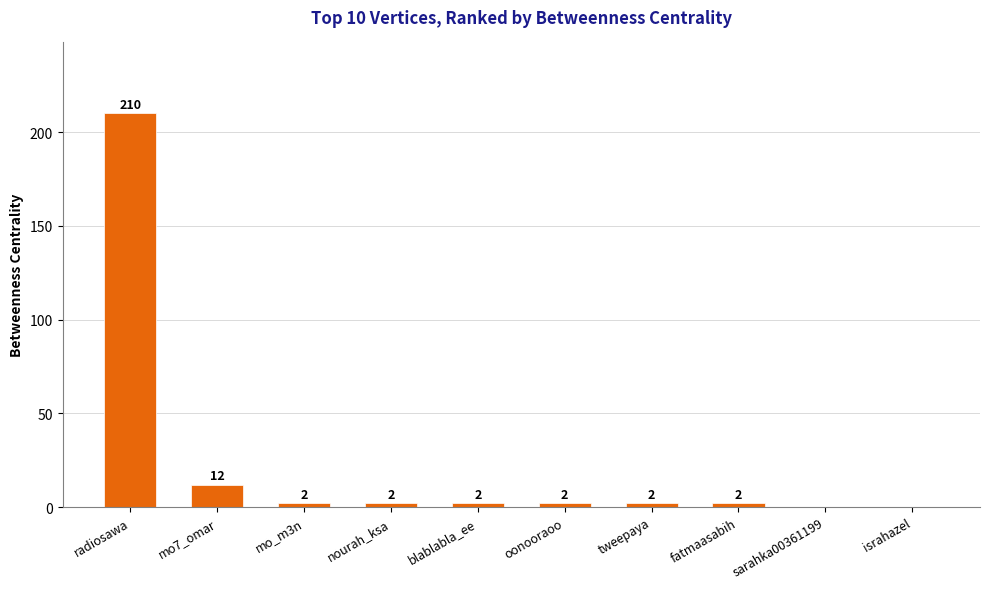

What is the average value?

23